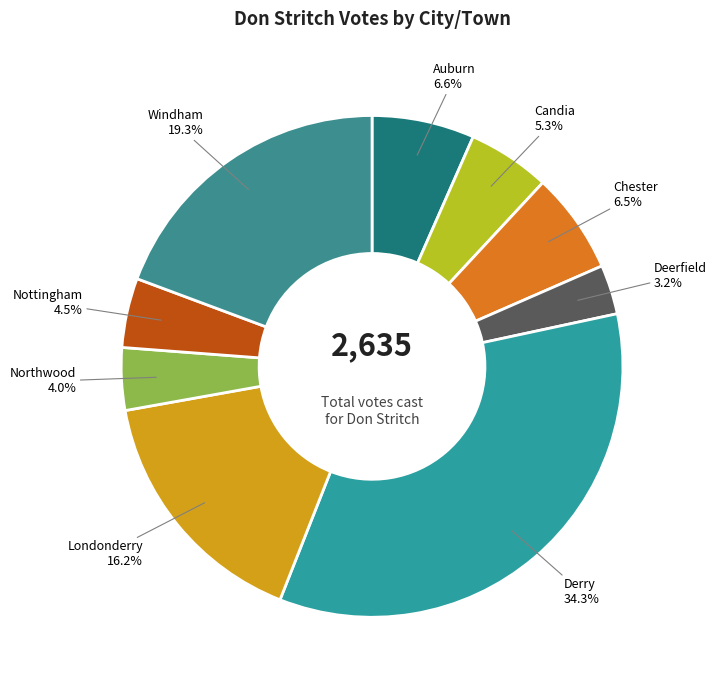

What is the smallest slice in the pie chart?

Deerfield